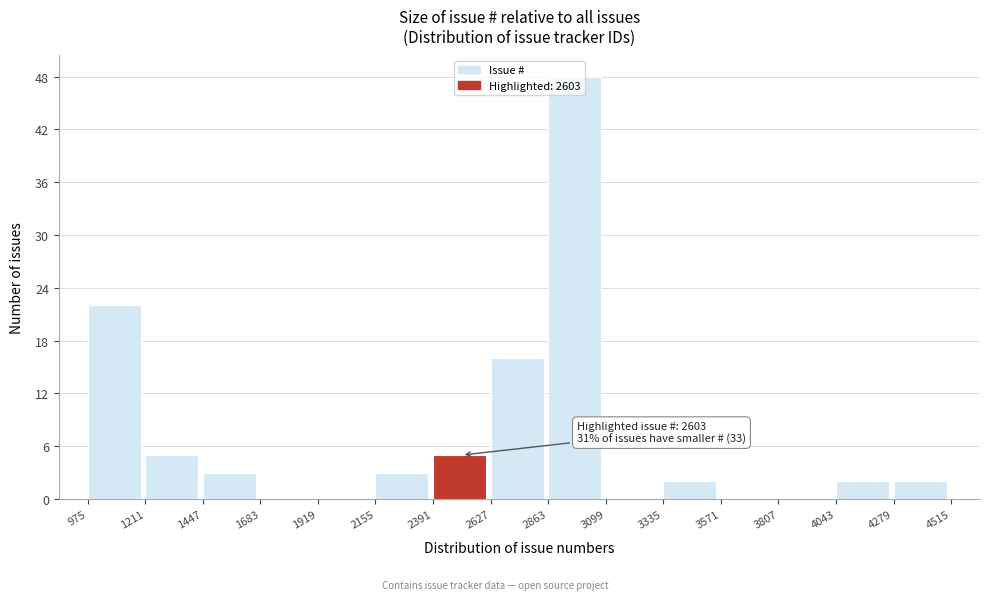

Over which range of the x-axis is the bar tallest?

2863 to 3099